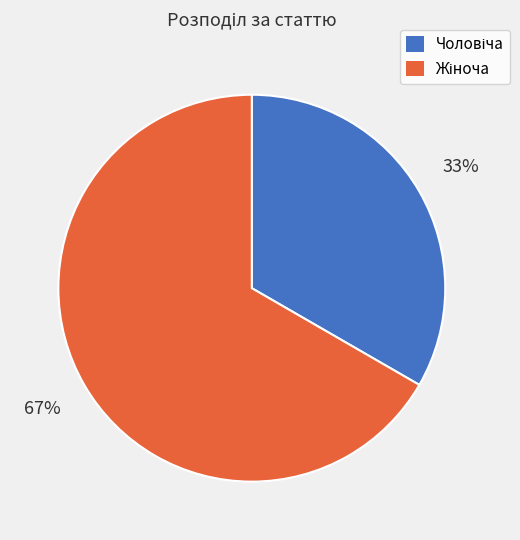

Is there a majority slice in this chart?

Yes